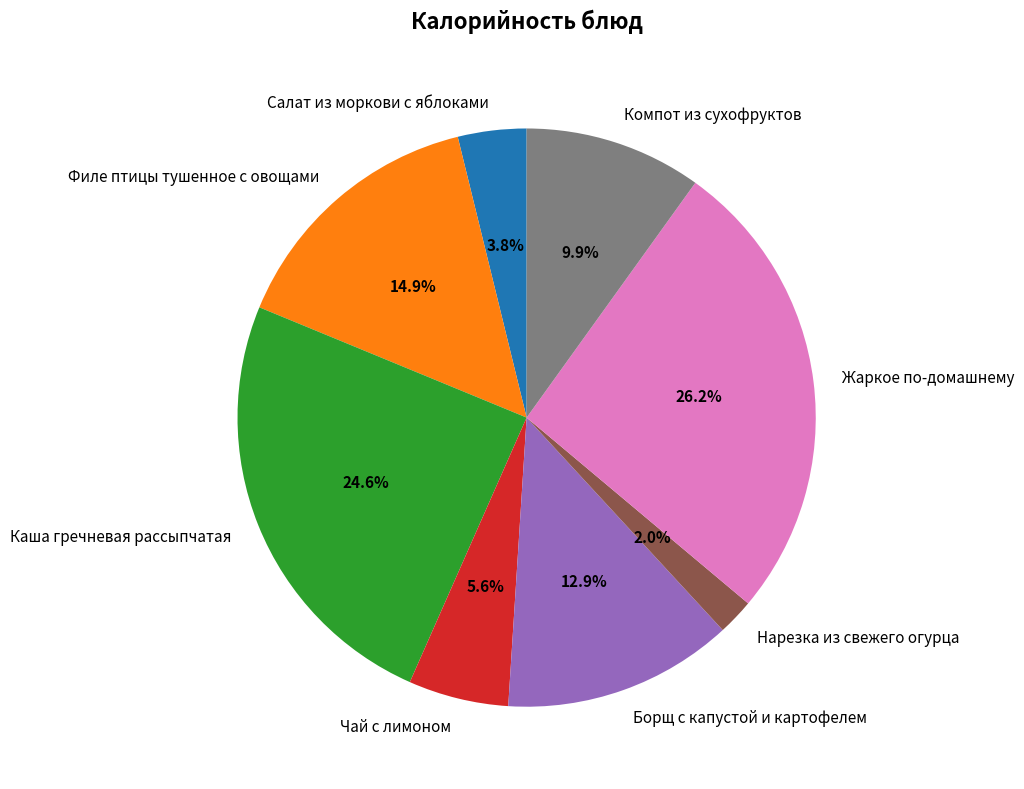

Rank the categories by value from lowest to highest.

Нарезка из свежего огурца, Салат из моркови с яблоками, Чай с лимоном, Компот из сухофруктов, Борщ с капустой и картофелем, Филе птицы тушенное с овощами, Каша гречневая рассыпчатая, Жаркое по-домашнему